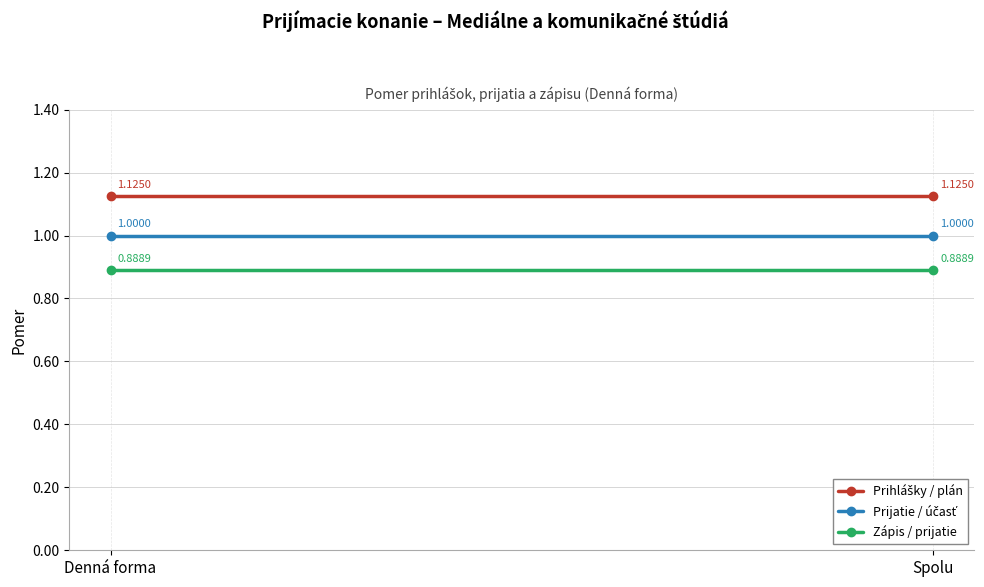

What is the label of the 1st point from the left?

Denná forma